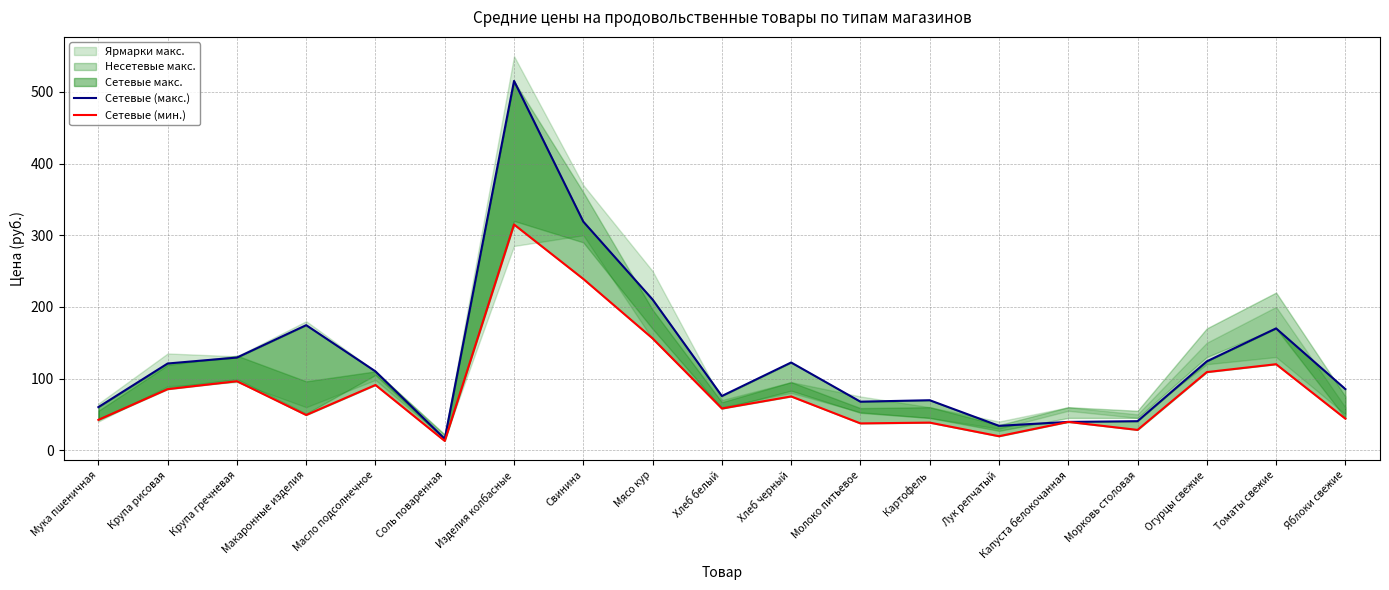

At which category is the sum across all series the highest?

Изделия колбасные